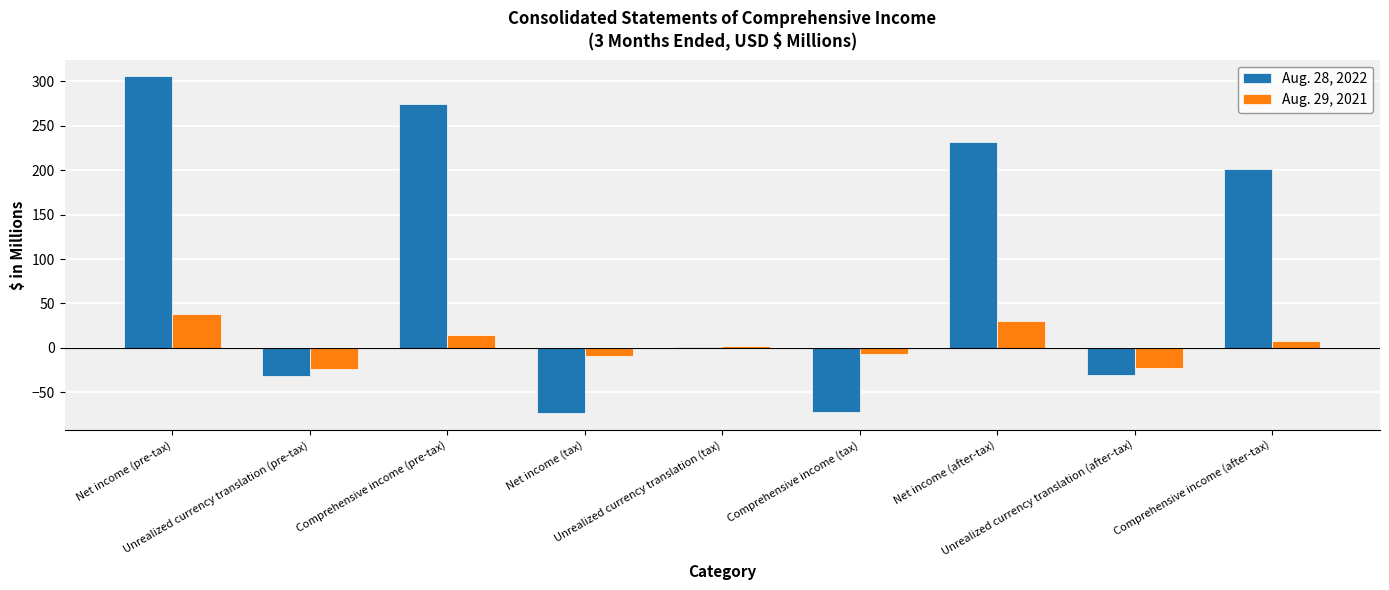

Are the bars horizontal?

No